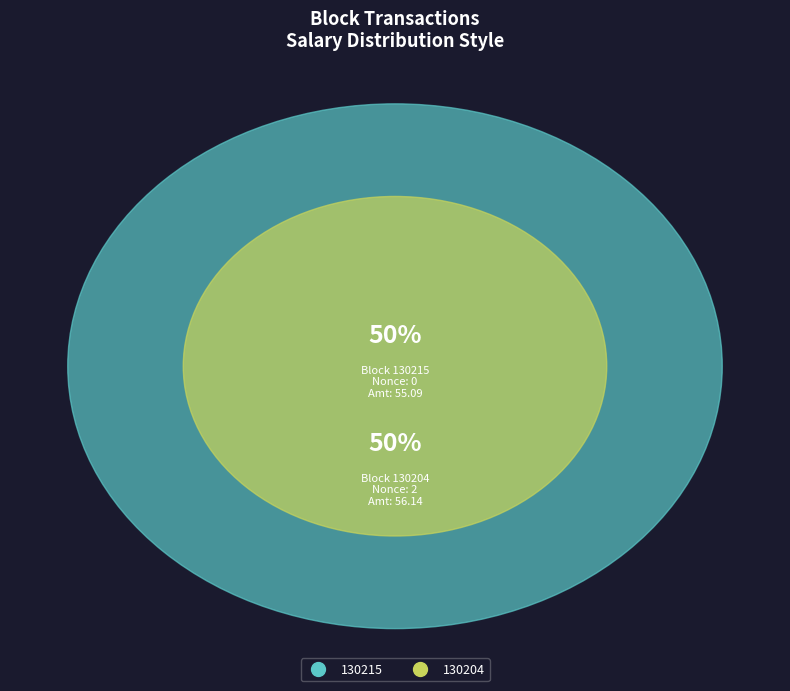

What is the change in value from 130215 to 130204?

+2